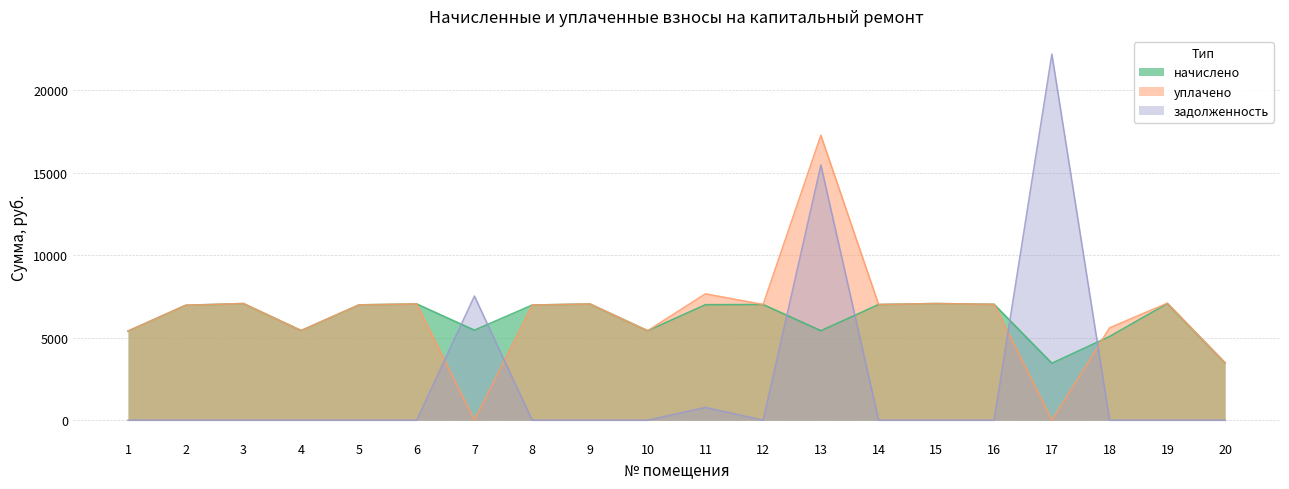

Which label corresponds to the smallest value in the chart?

7